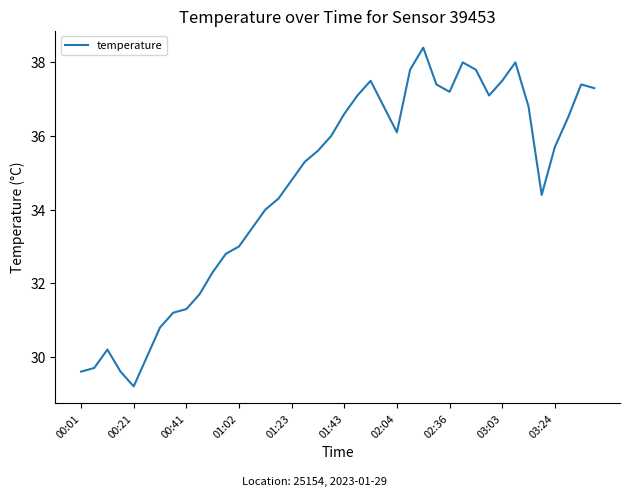

What is the average value?

34.7